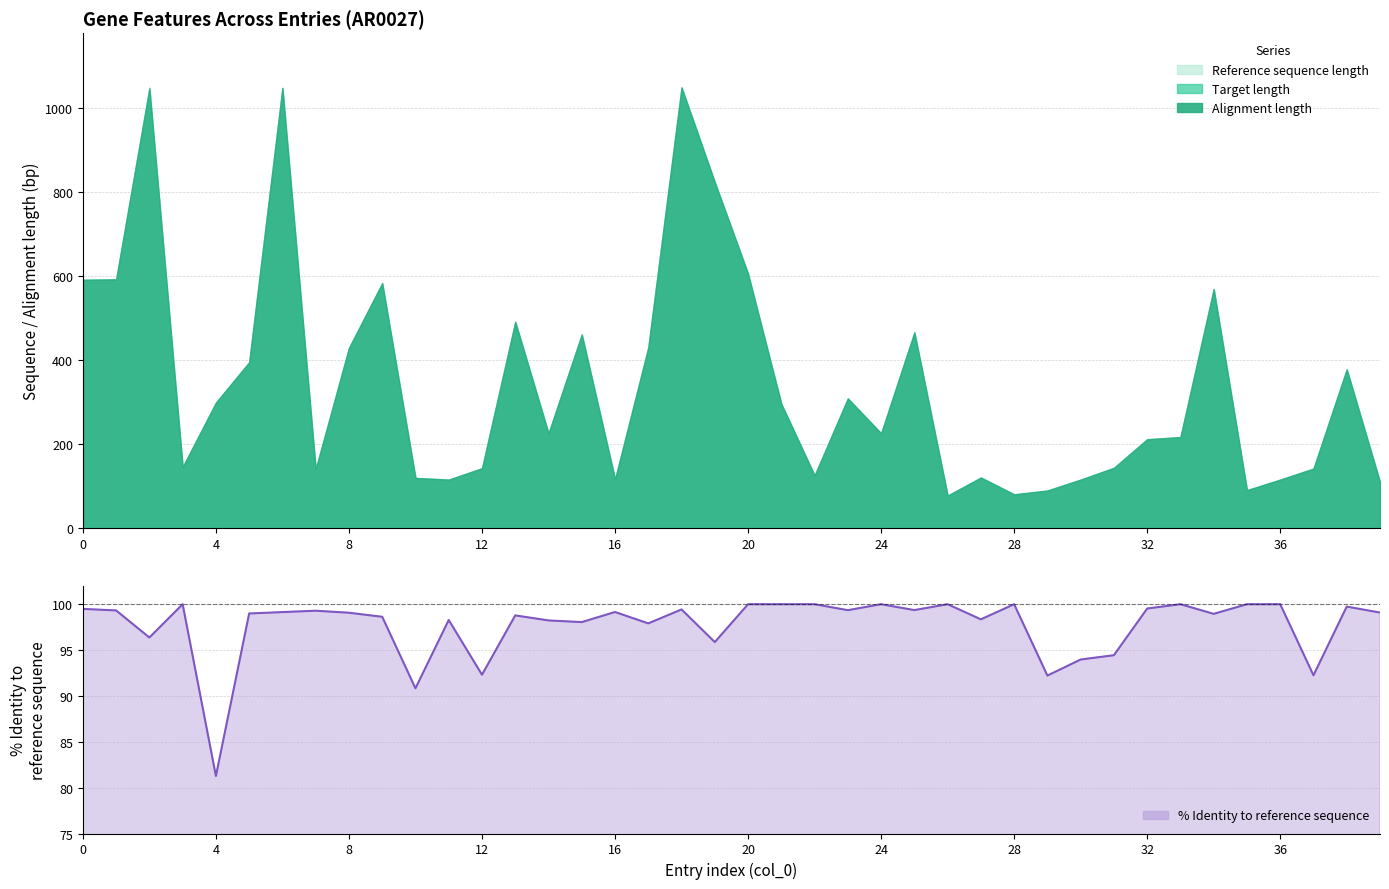

How many values are below 99?

18